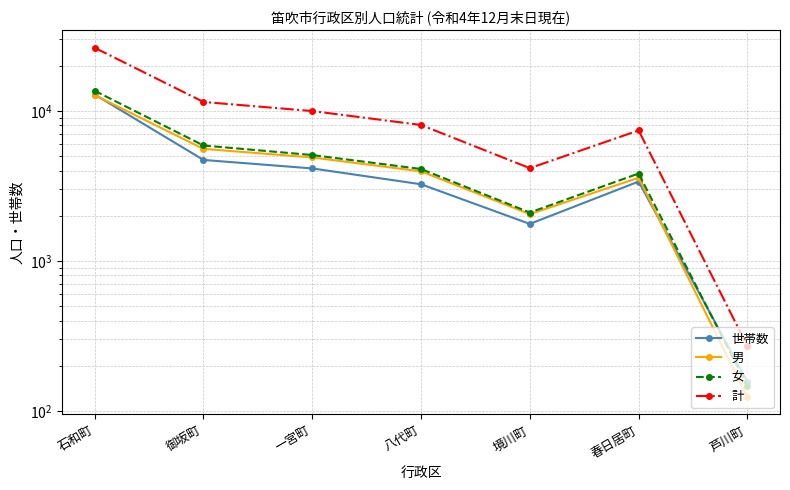

At which label is 計 closest to 13300?

御坂町